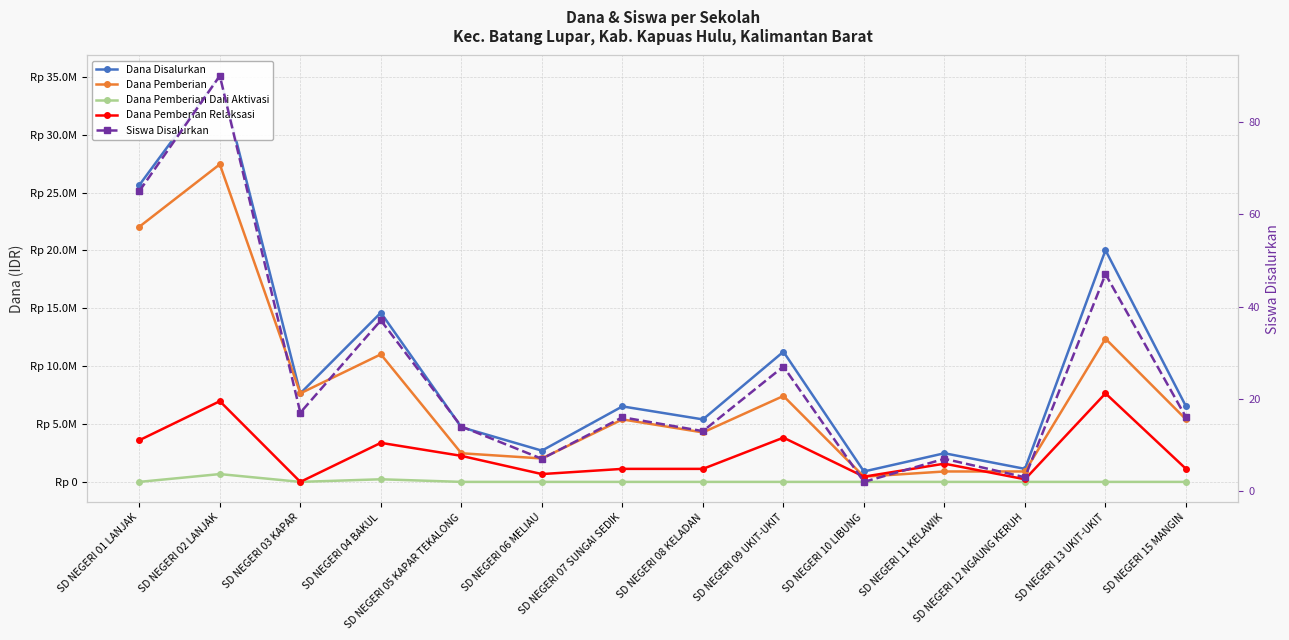

Which series has the largest total across all categories?

Dana Disalurkan